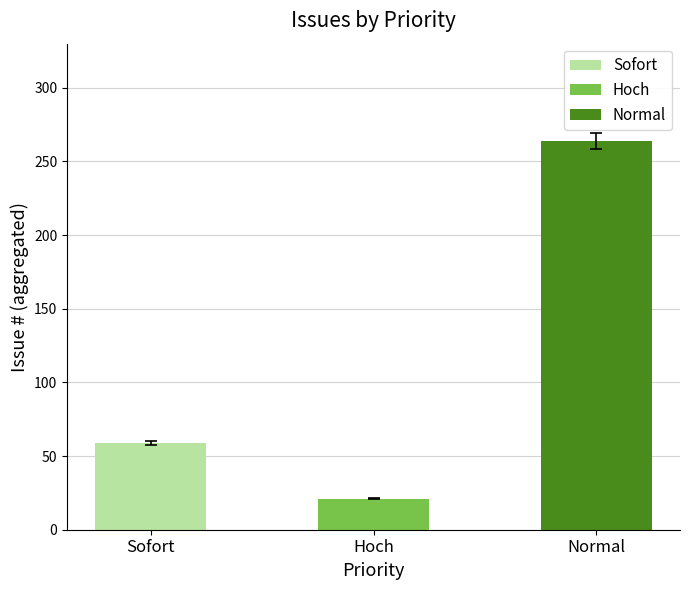

Is it true that the value at Normal is 264?

True